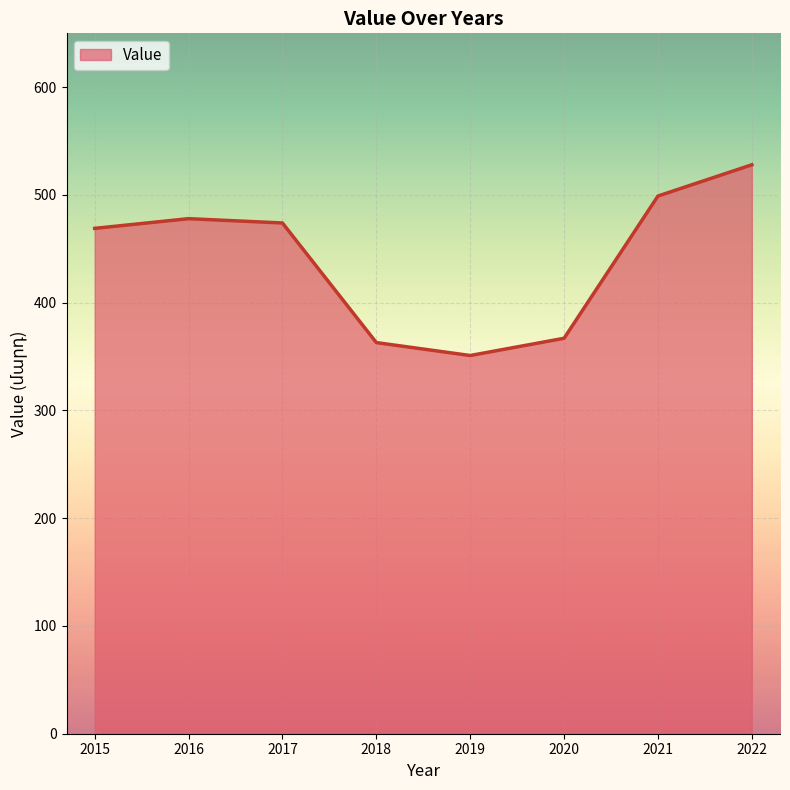

True or false: the data has more than 2 interior local peaks.

False